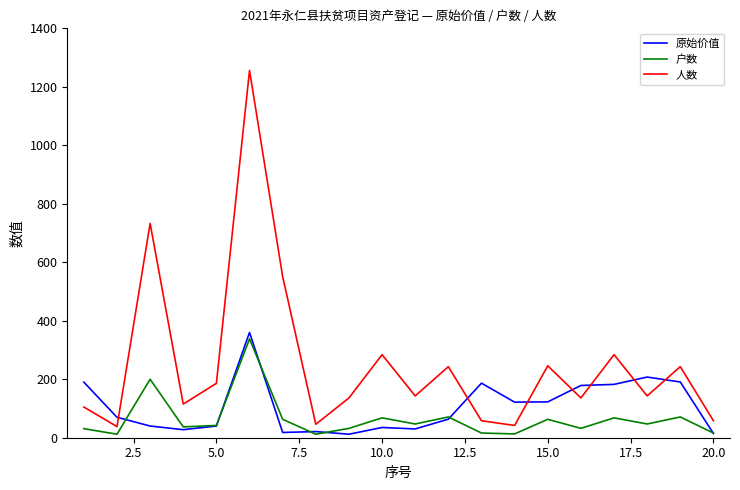

How many interior local valleys does the 人数 series have?

7